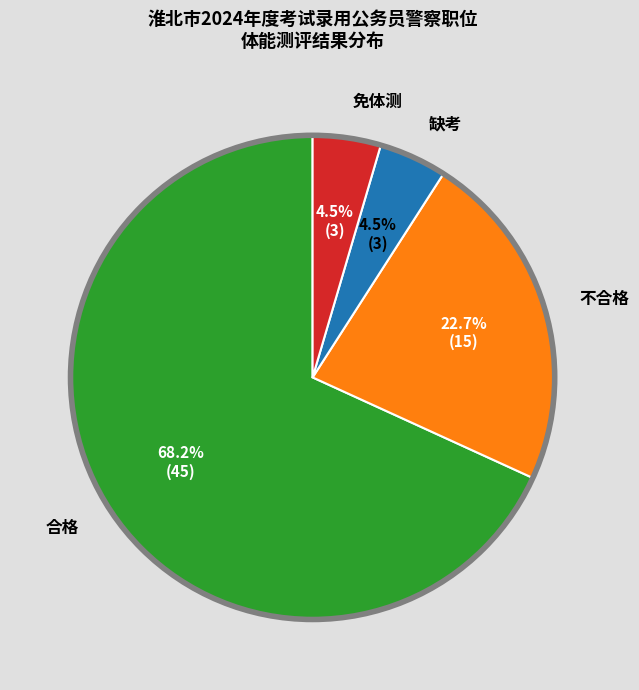

How many segments does this pie chart have?

4